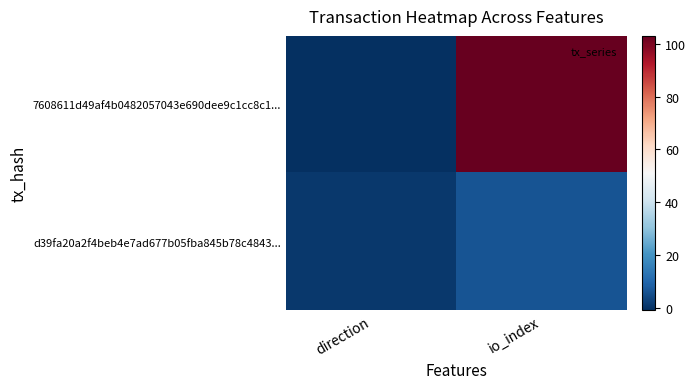

List the series in order of their overall mean, highest first.

7608611d49af4b0482057043e690dee9c1cc8c1..., d39fa20a2f4beb4e7ad677b05fba845b78c4843...